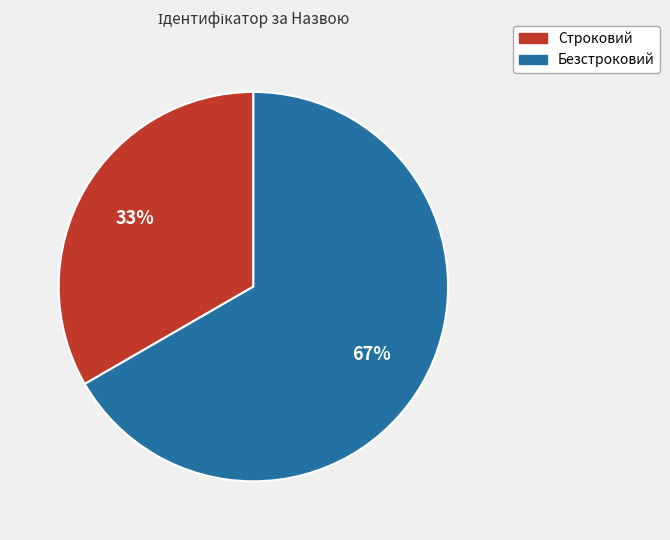

To the nearest percent, what is the average slice percentage?

50%